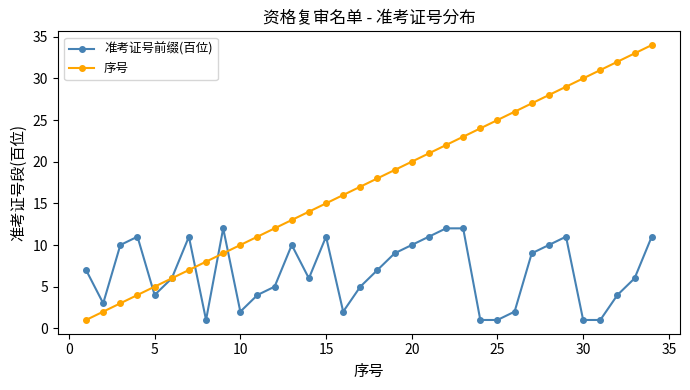

List the series in order of their overall mean, highest first.

序号, 准考证号前缀(百位)